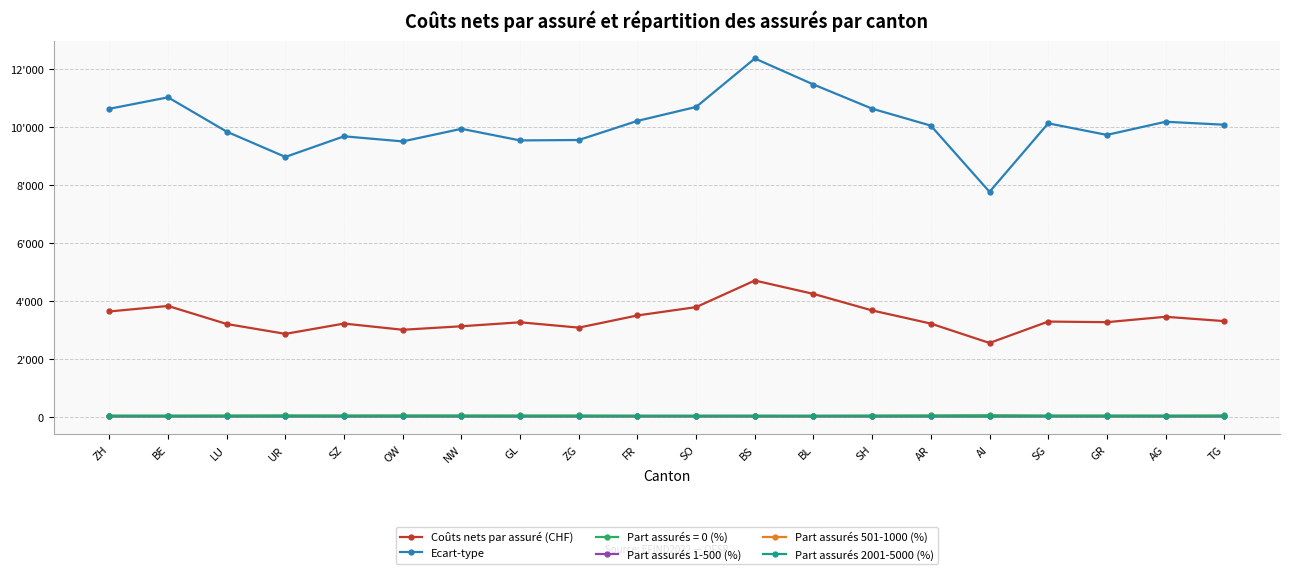

True or false: Part assurés 2001-5000 (%) has a value of 19.5 at OW.

False